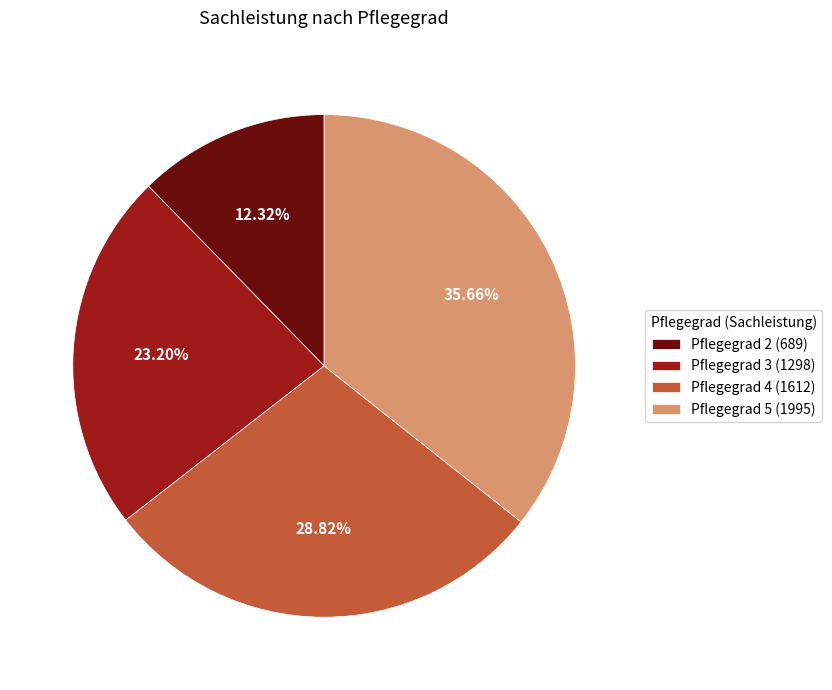

Is it true that Pflegegrad 5 is 47% of the pie?

False